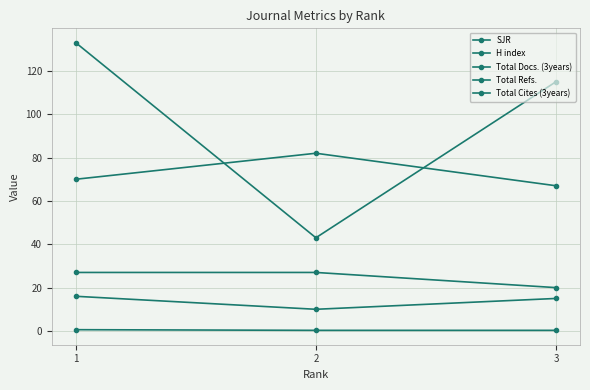

How many lines are shown in the chart?

5